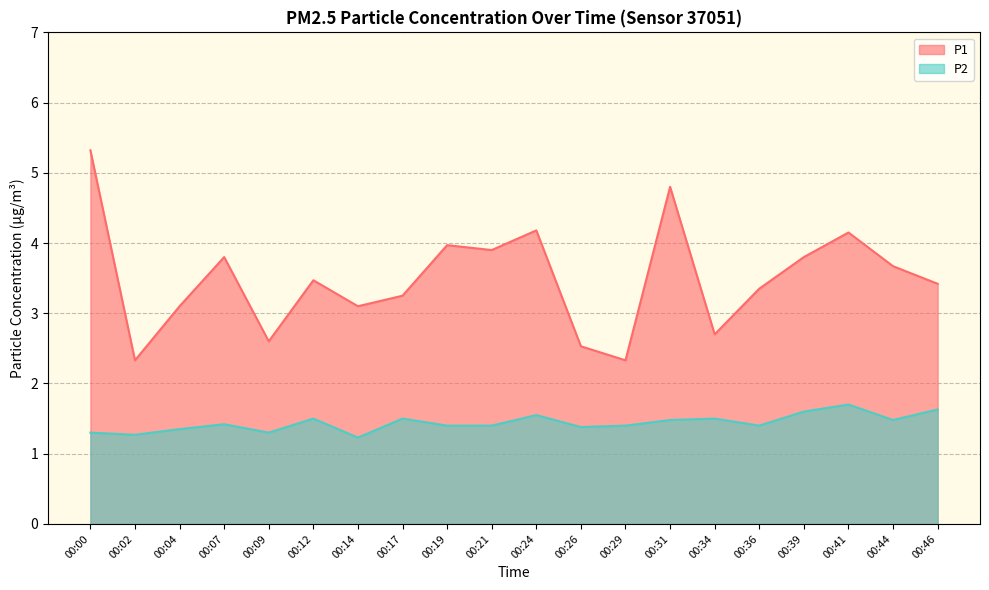

True or false: P1 and P2 intersect in this chart.

False